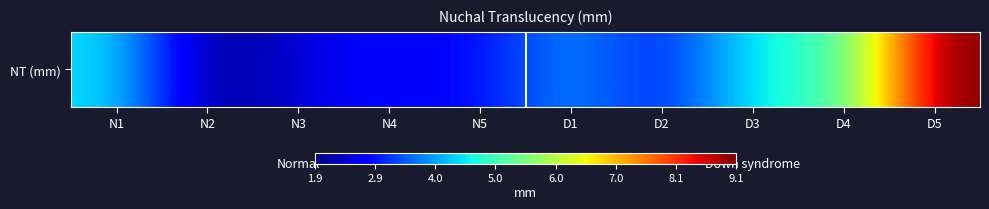

What is the smallest value displayed?

1.9